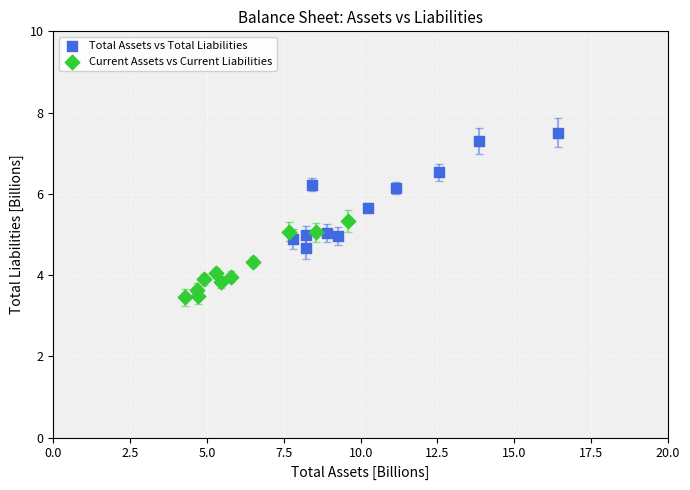

Which series reaches the maximum Y coordinate?

Total Assets vs Total Liabilities